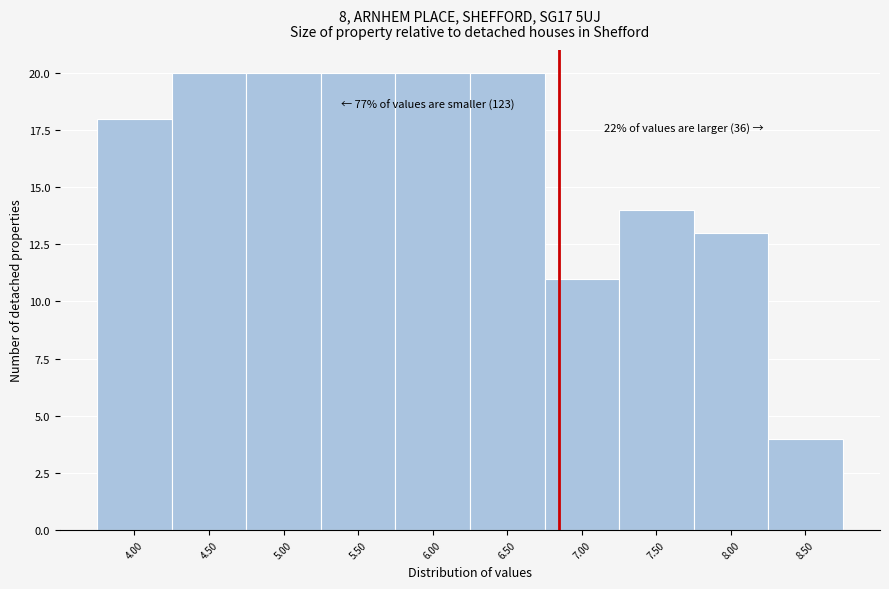

Reading left to right, what are all the values shown in this chart?

18	20	20	20	20	20	11	14	13	4